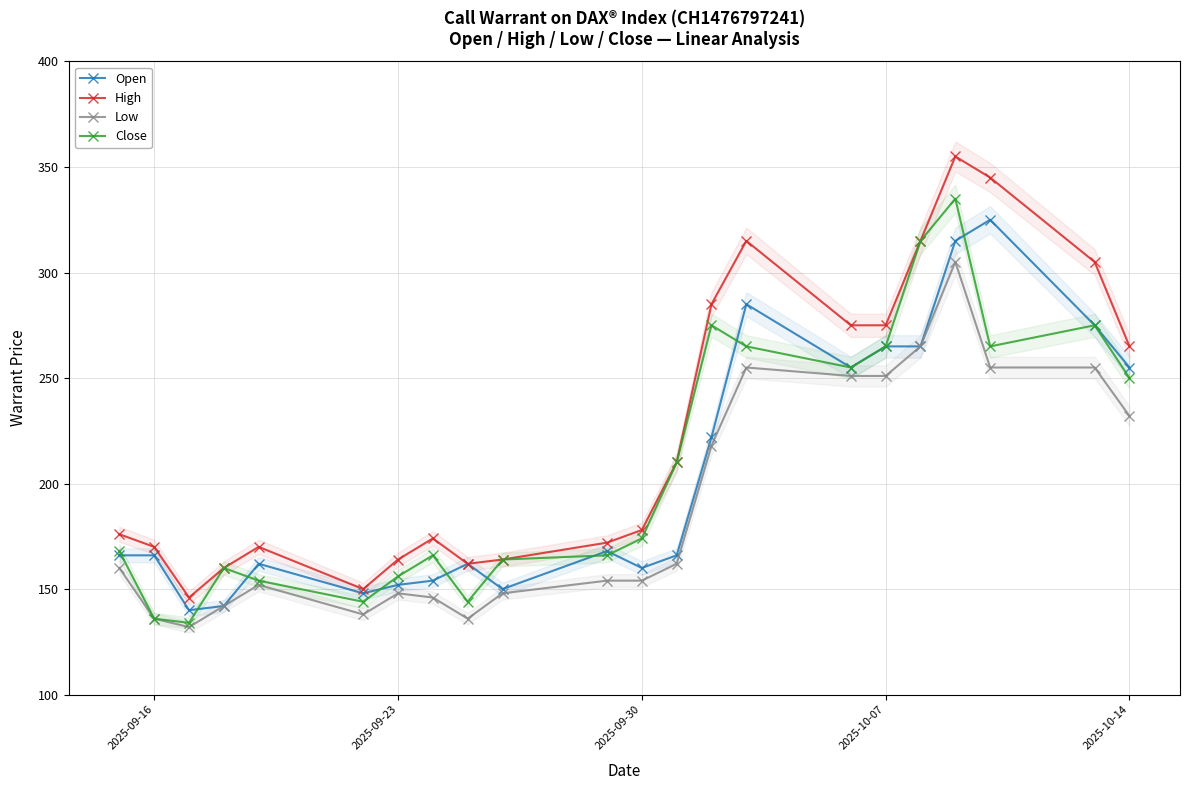

How many interior local peaks does the High series have?

4